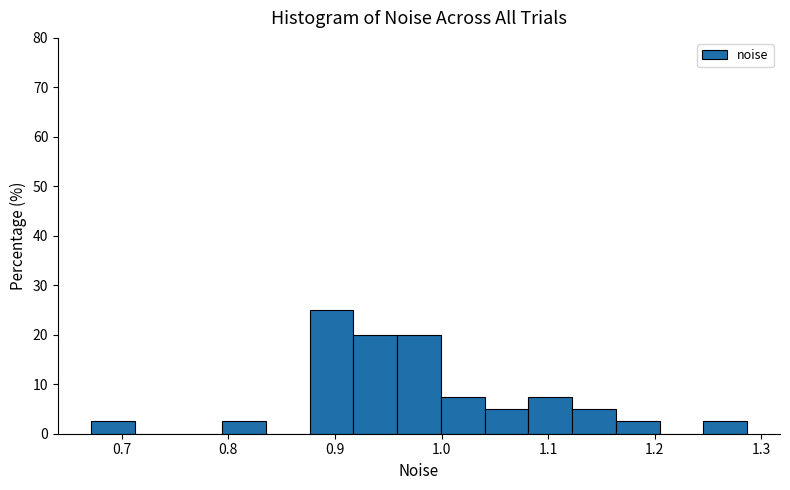

Which range on the x-axis has the tallest bar?

0.88 to 0.92